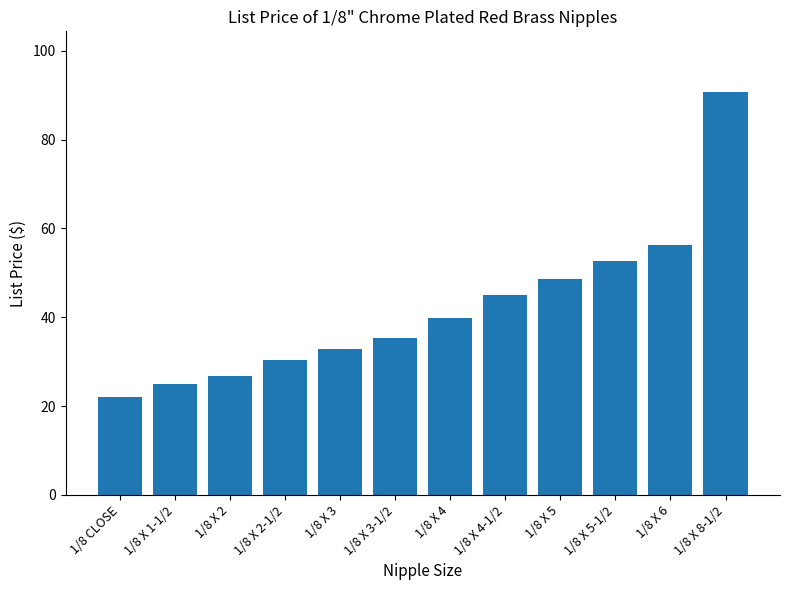

Is it true that the value at 1/8 X 3 is 32.8?

True